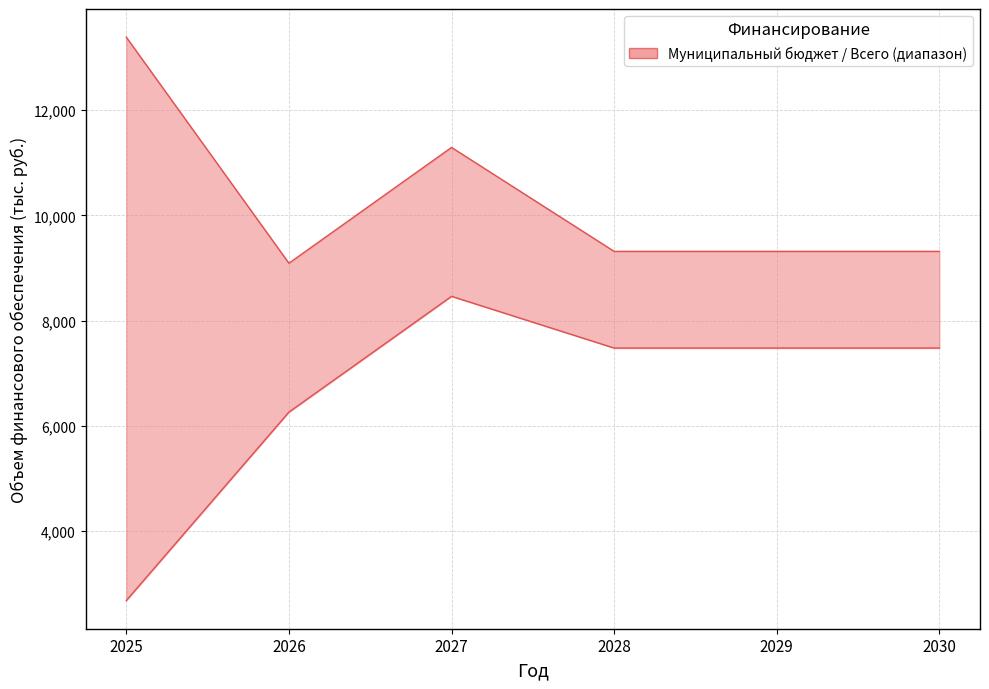

What is the maximum value shown in the chart?

13386.4